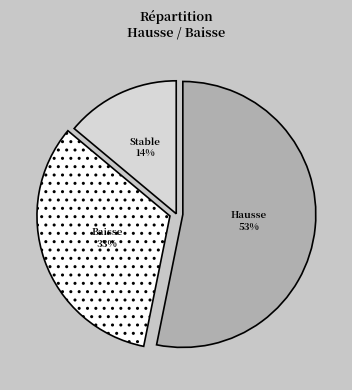

To the nearest percent, what is the average slice percentage?

33%